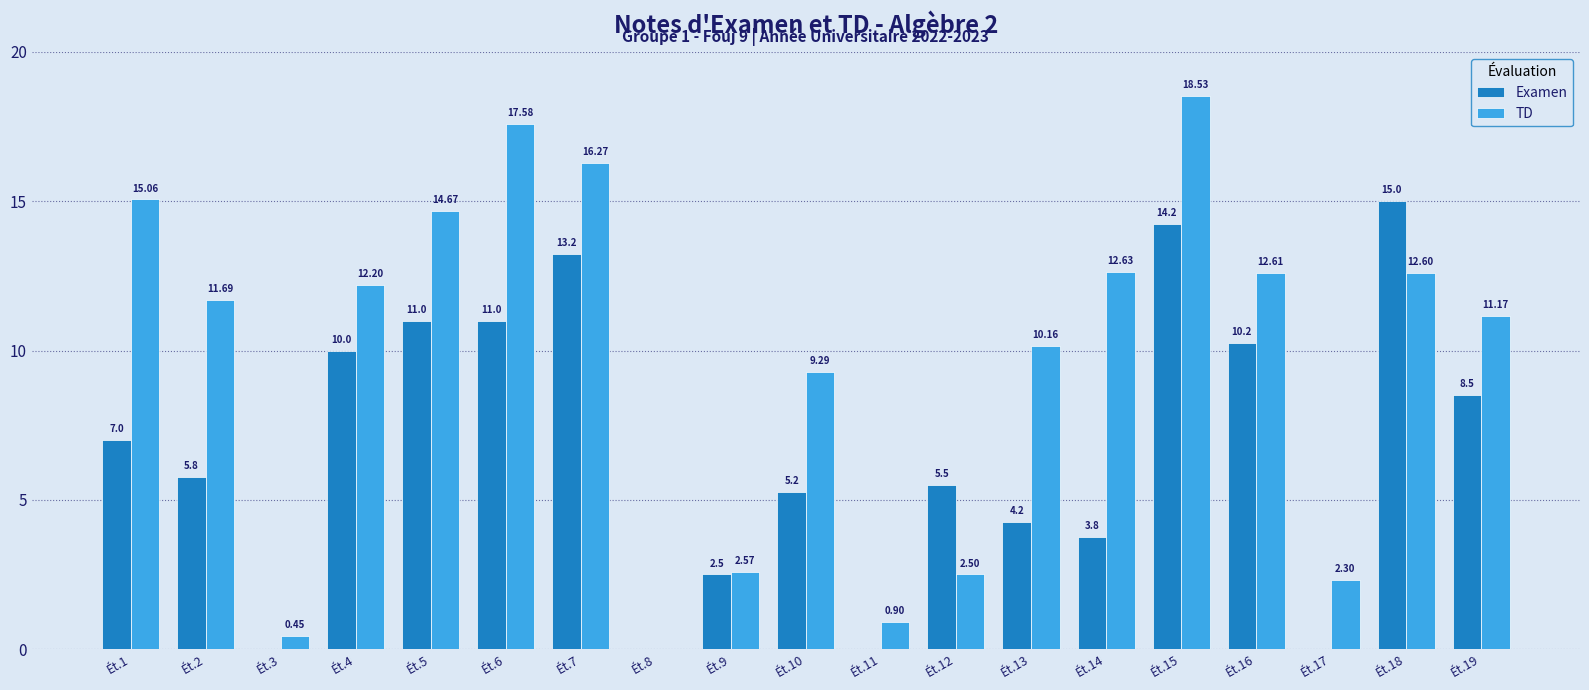

At which category is the sum across all series the highest?

Ét.15